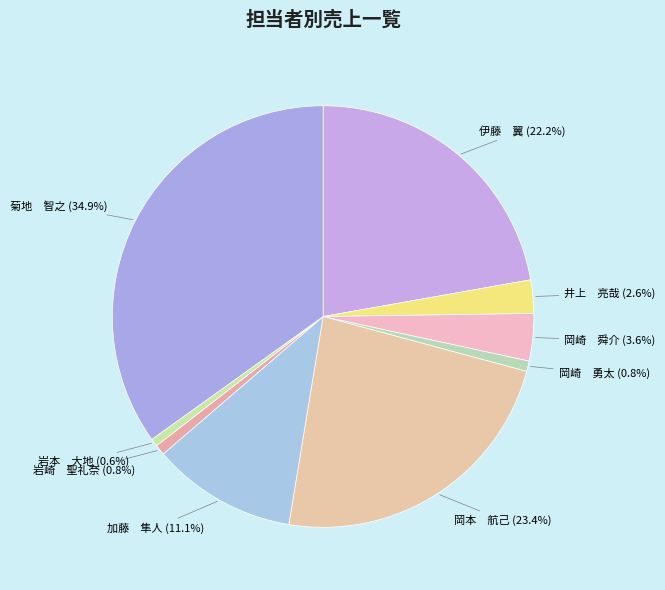

Which has a higher value, 加藤 隼人 or 菊地 智之?

菊地 智之